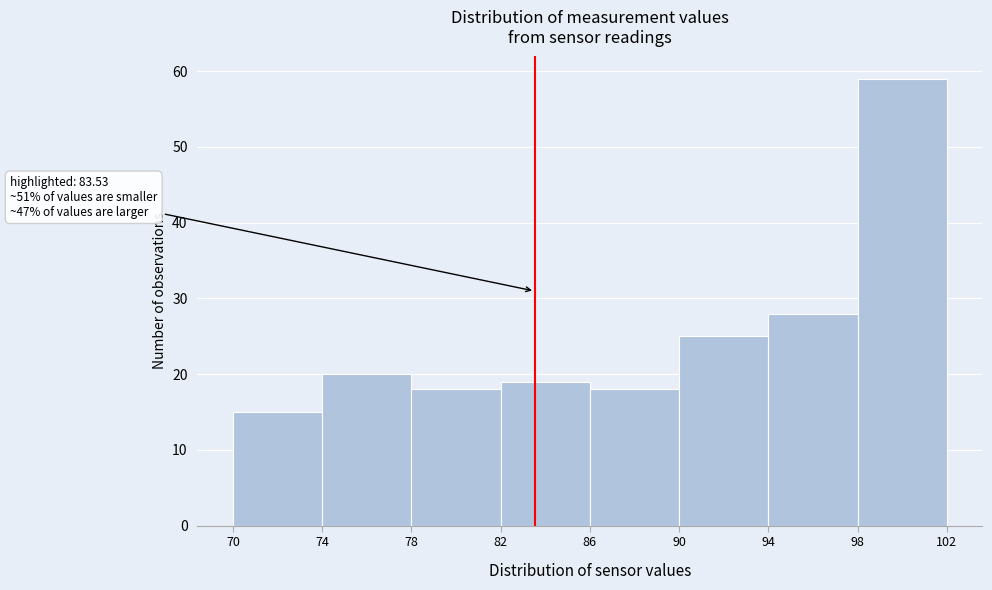

Over which range of the x-axis is the bar tallest?

98 to 102